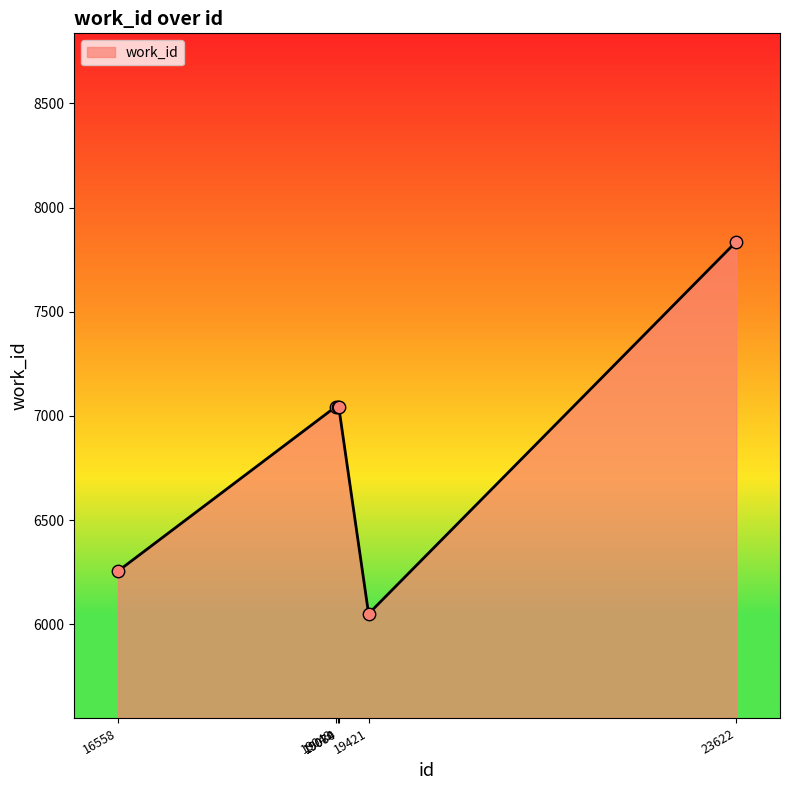

Between 23622 and 19074, which is larger?

23622